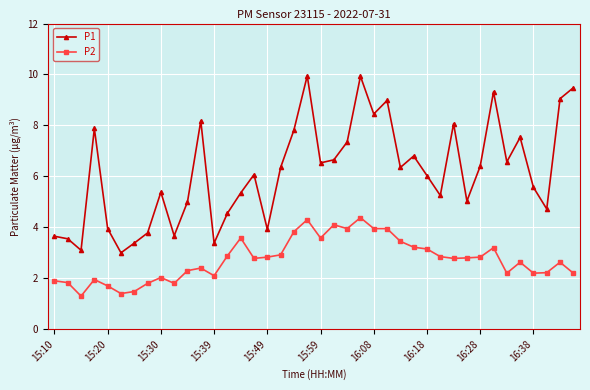

True or false: P2 and P1 cross at least once.

False